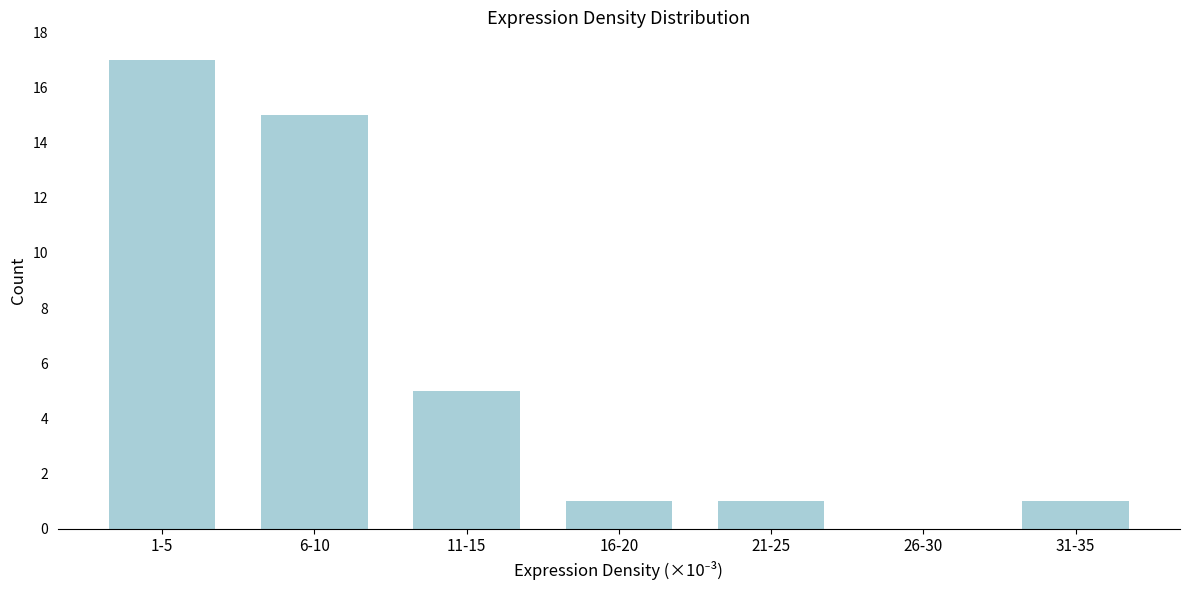

Reading left to right, what are all the values shown in this chart?

1-5=17	6-10=15	11-15=5	16-20=1	21-25=1	26-30=0	31-35=1